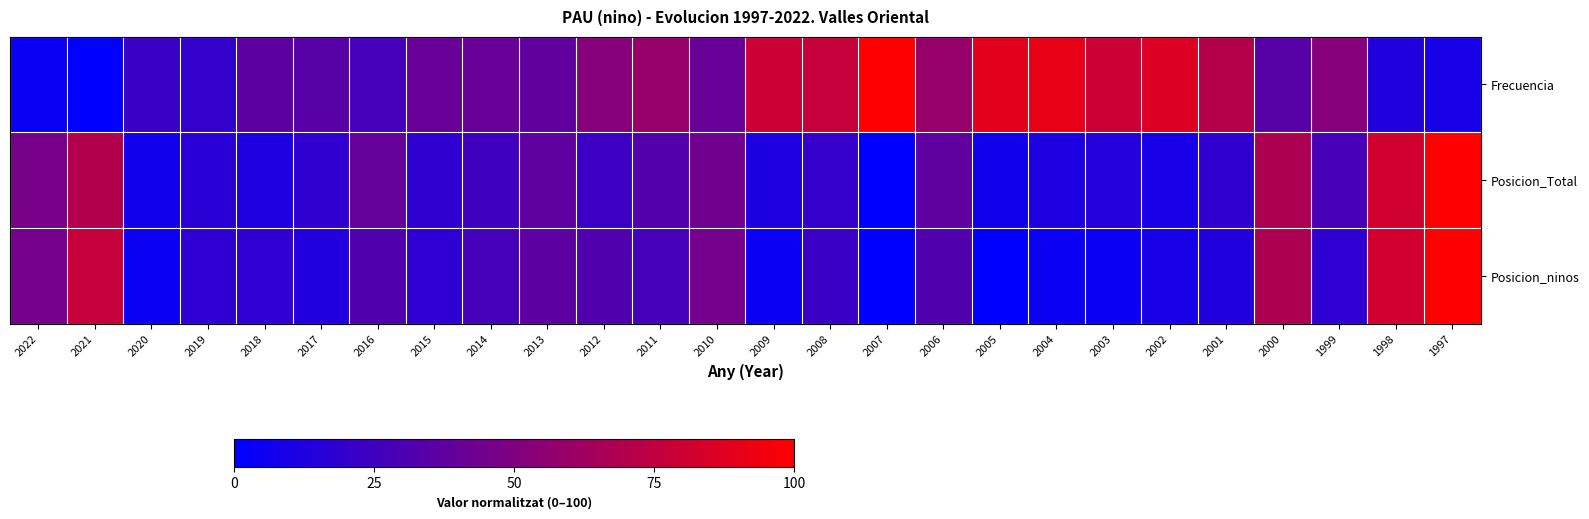

How many series are shown in this chart?

3